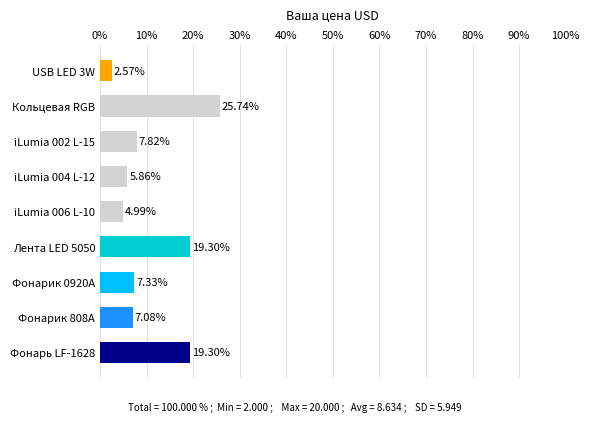

Which label corresponds to the largest value in the chart?

Кольцевая RGB